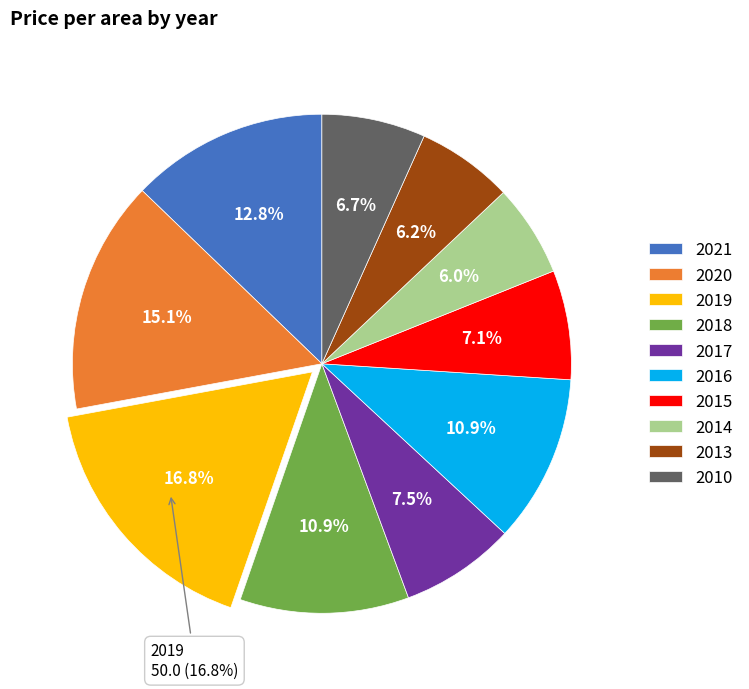

Which slice is the smallest?

2014